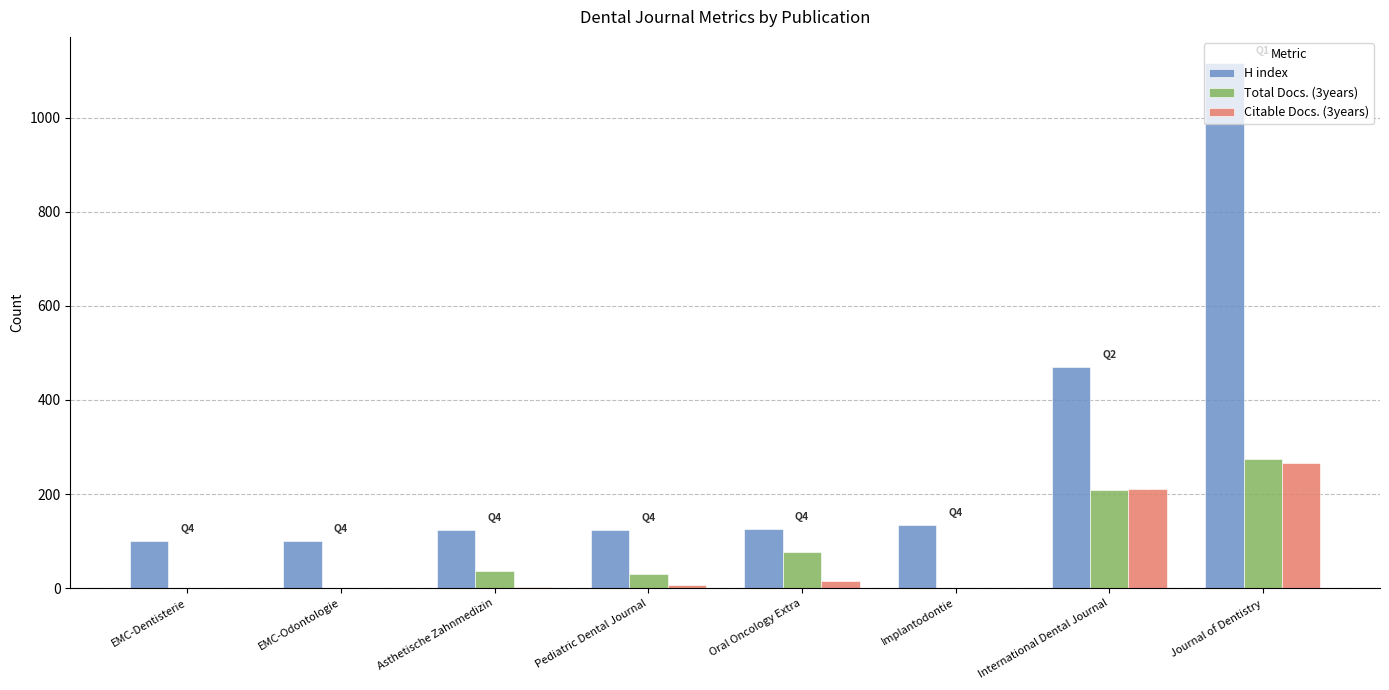

What is the spread (max minus min) of values at International Dental Journal?

261